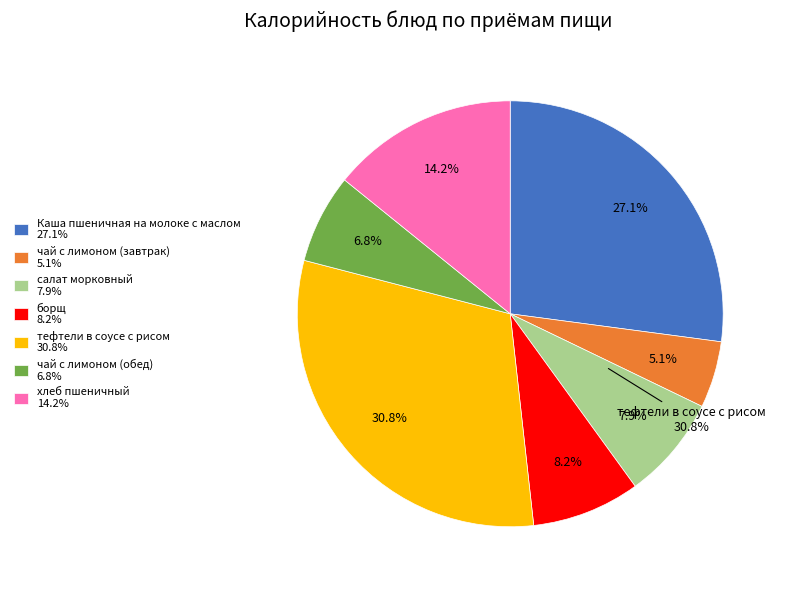

True or false: салат морковный accounts for 15% of the total.

False